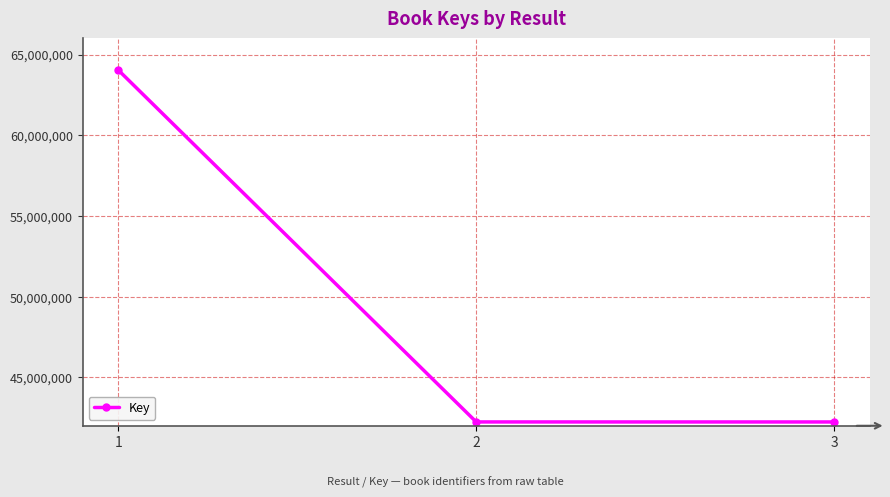

Is it true that the value at 2 is 42237805?

True